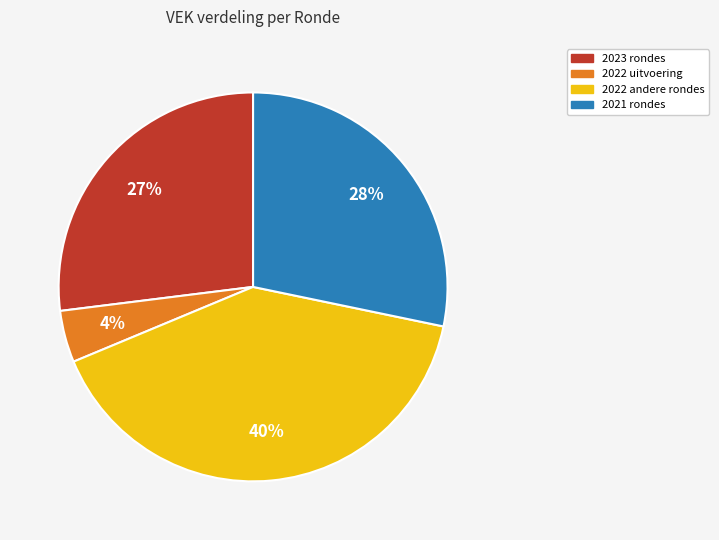

How many segments does this pie chart have?

4